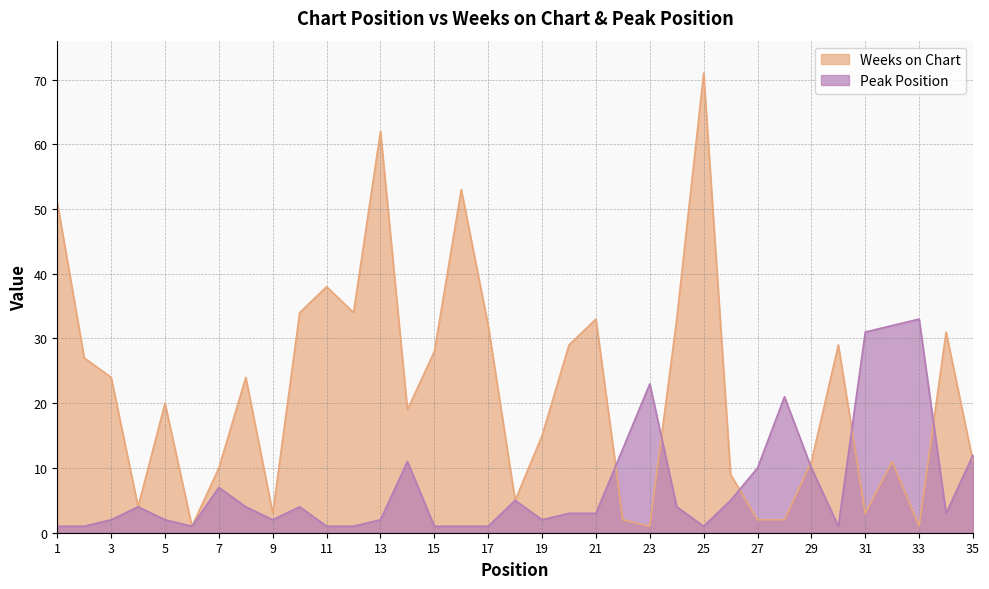

How many intersections are there between Weeks on Chart and Peak Position?

7